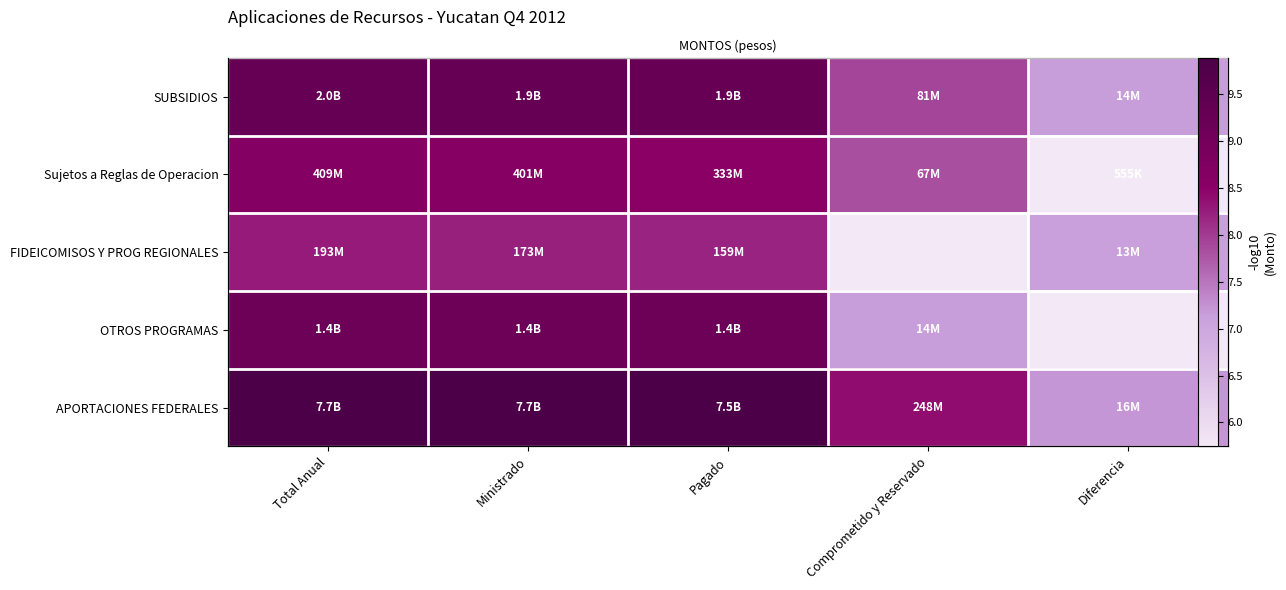

Where is APORTACIONES FEDERALES nearest to the value 8?

Comprometido y Reservado